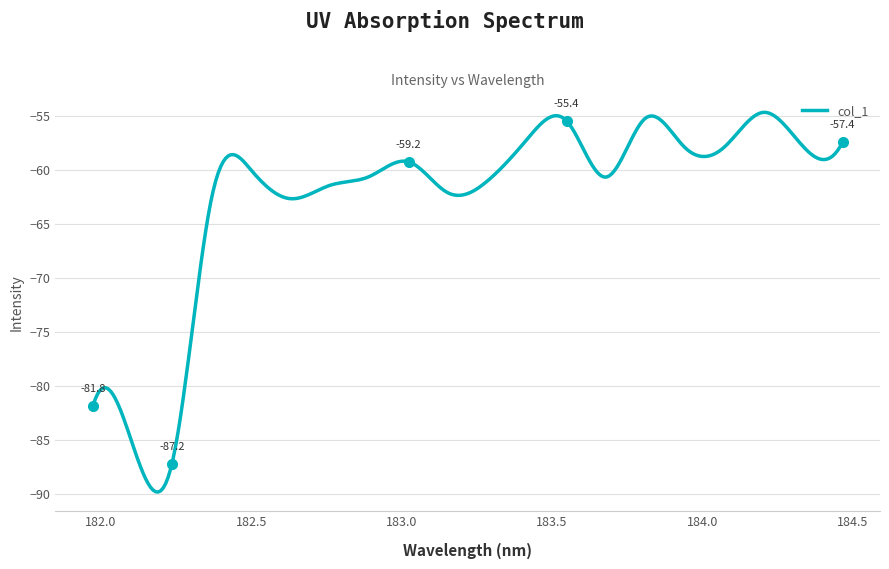

What is the minimum value shown in the chart?

-89.8